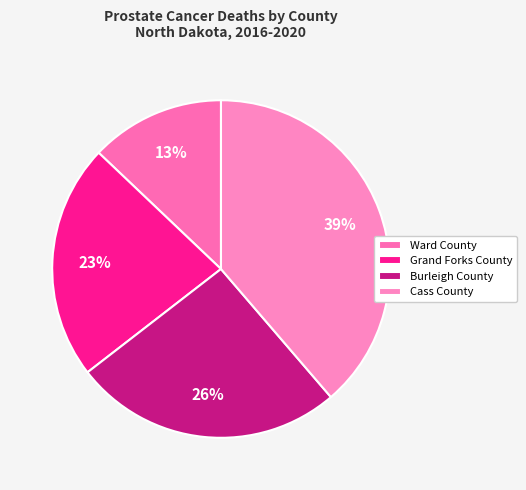

How many slices are in this pie chart?

4